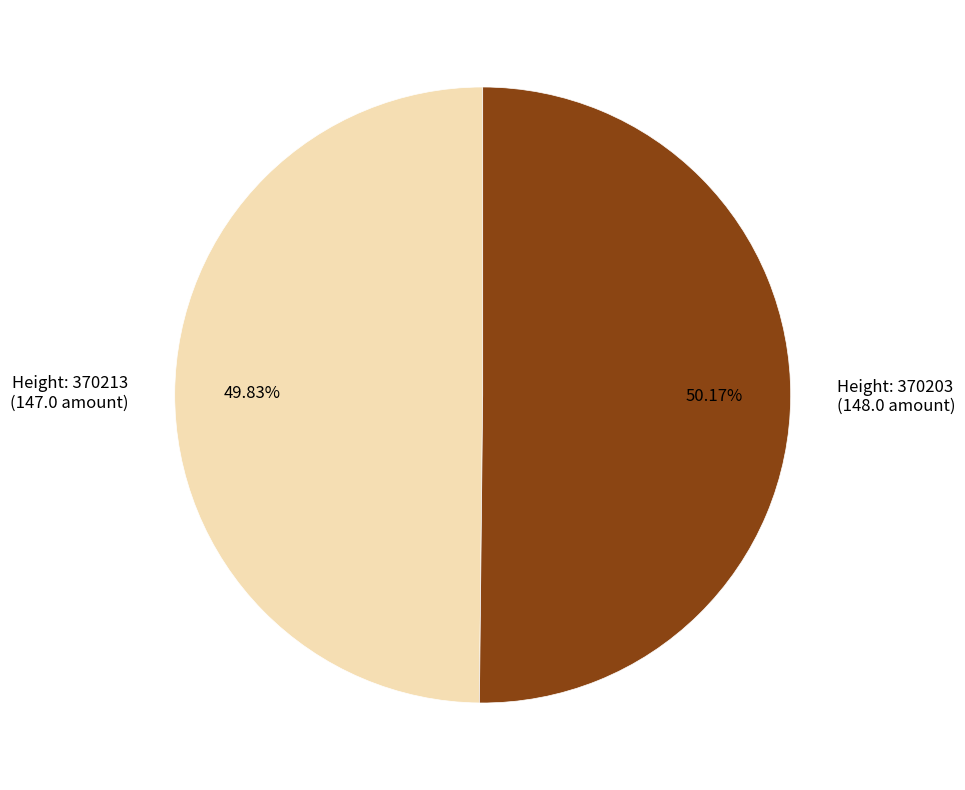

Do Height: 370203 (148.0 amount) and Height: 370213 (147.0 amount) together represent more than half of the pie?

Yes